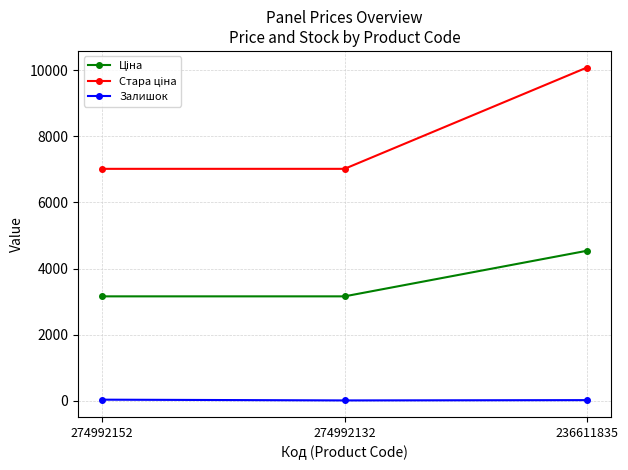

How many lines are shown in the chart?

3